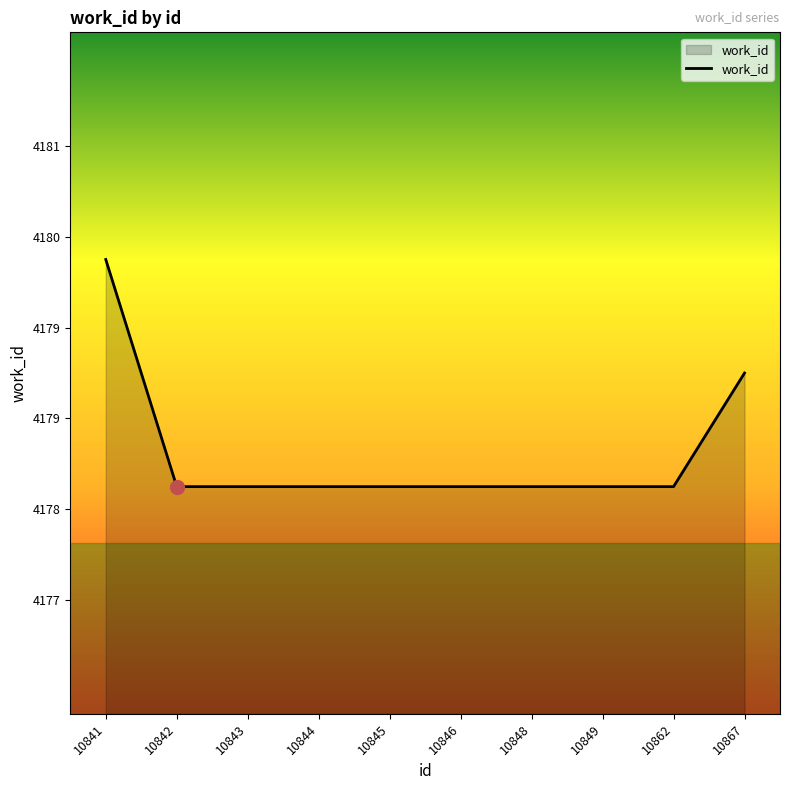

At which label is the value closest to 4179?

10867